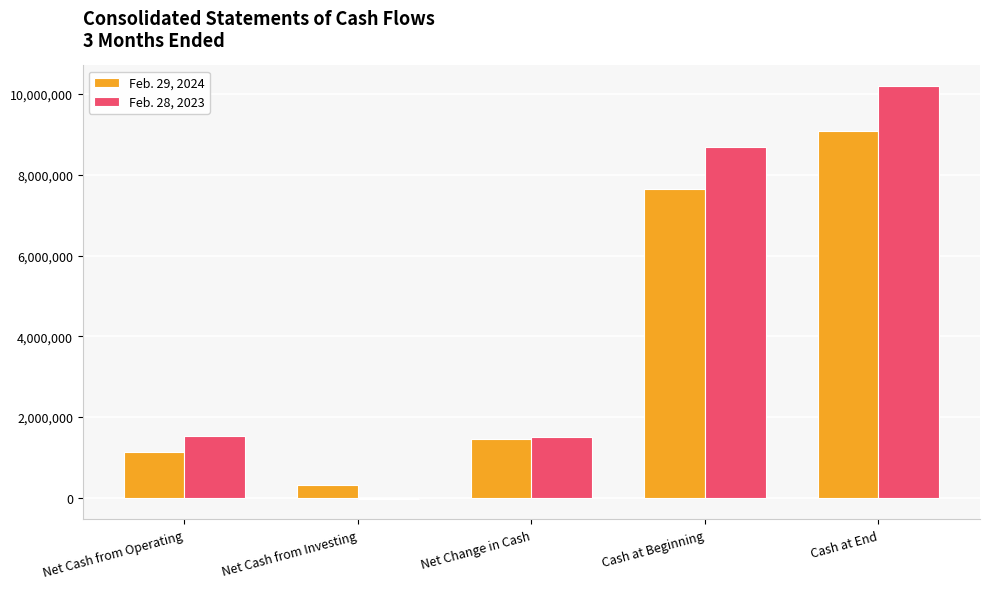

How many groups of bars are there?

5